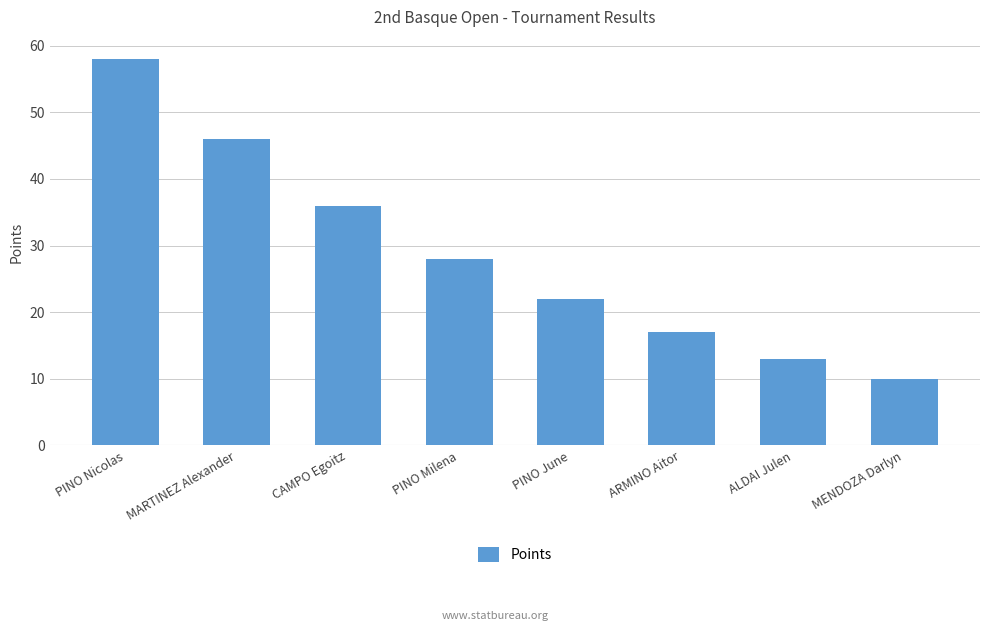

Reading right to left, extract all data points from this chart.

10	13	17	22	28	36	46	58